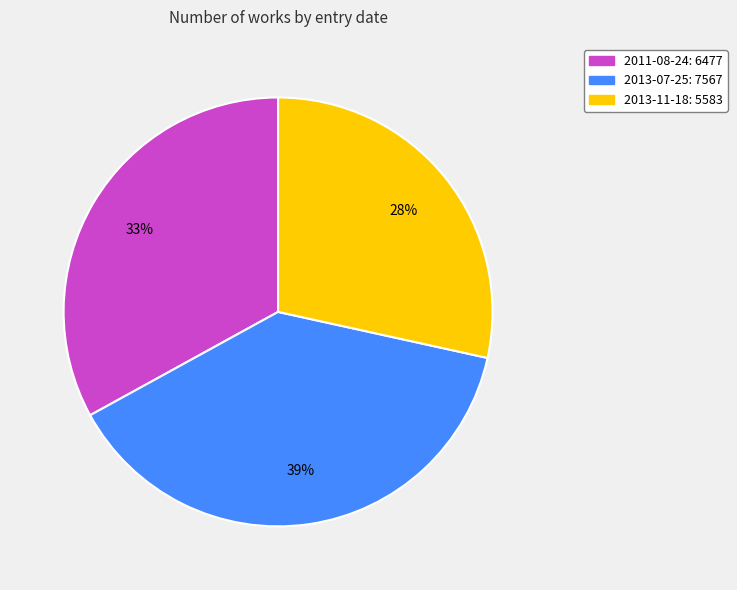

Rank the categories by value from lowest to highest.

2013-11-18, 2011-08-24, 2013-07-25